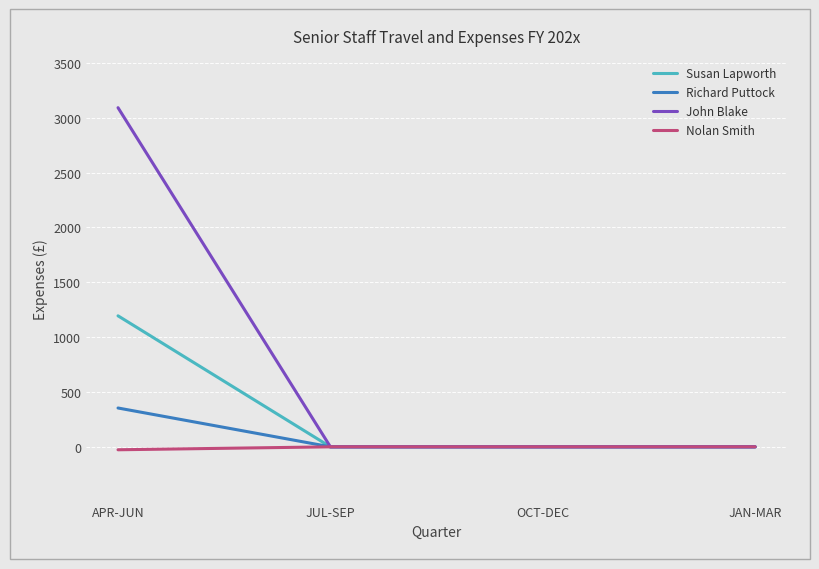

What position from the left is JUL-SEP?

2